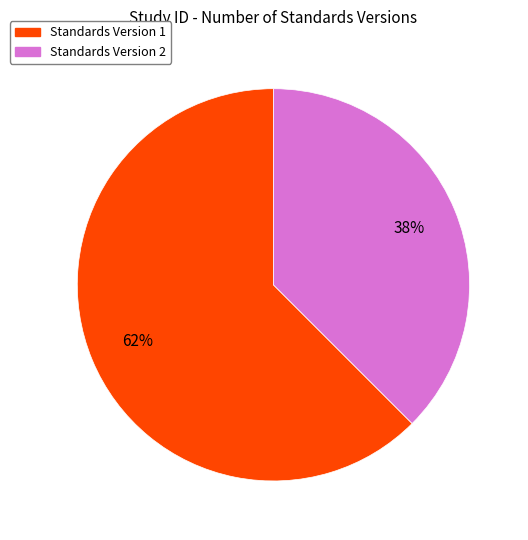

To the nearest percent, what is the average slice percentage?

50%